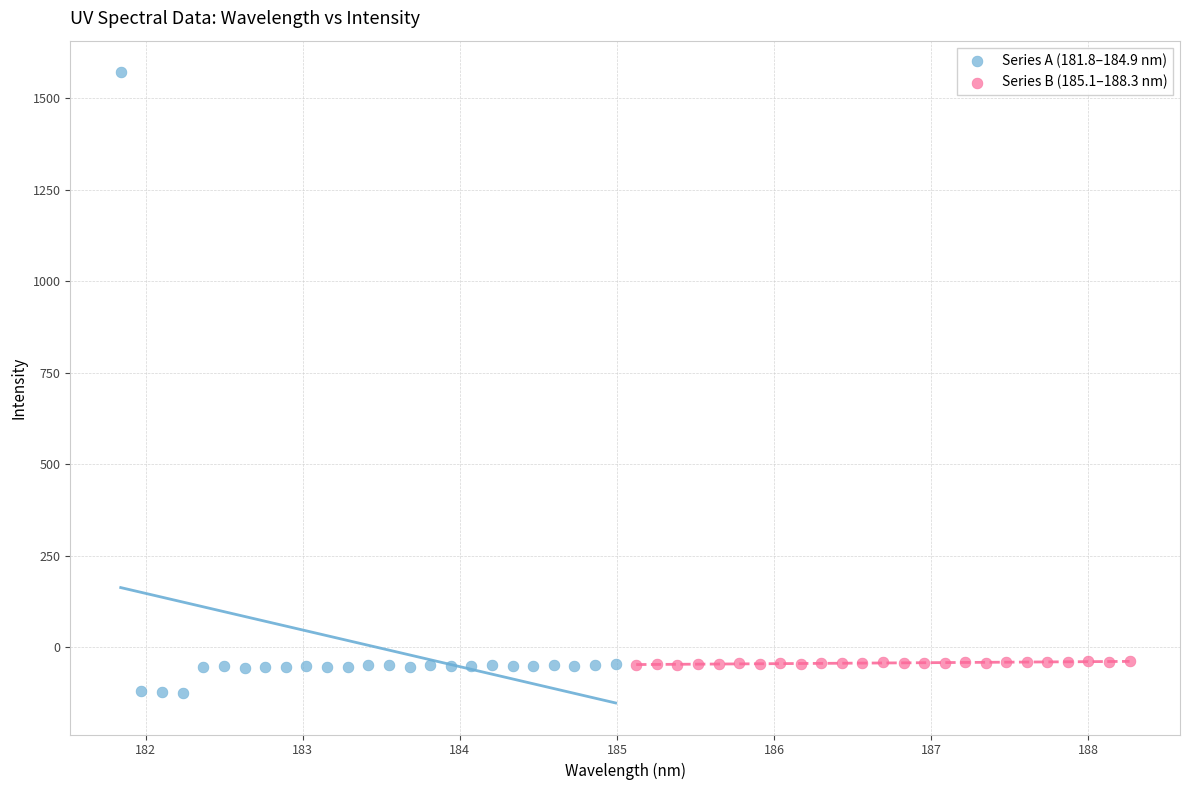

Which series reaches the maximum Y coordinate?

Series A (181.8–184.9 nm)